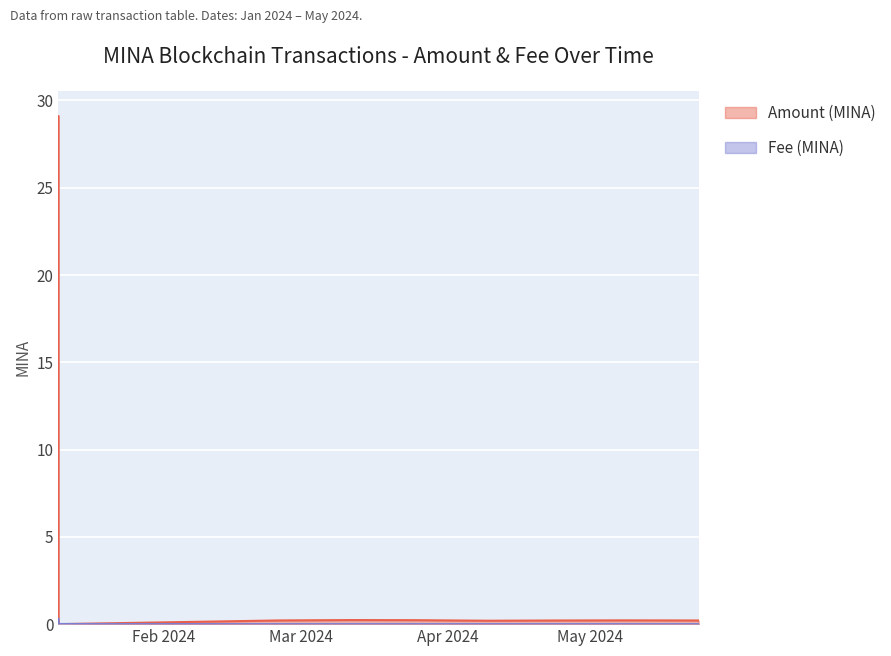

Which series has the largest range (max minus min)?

Amount (MINA)